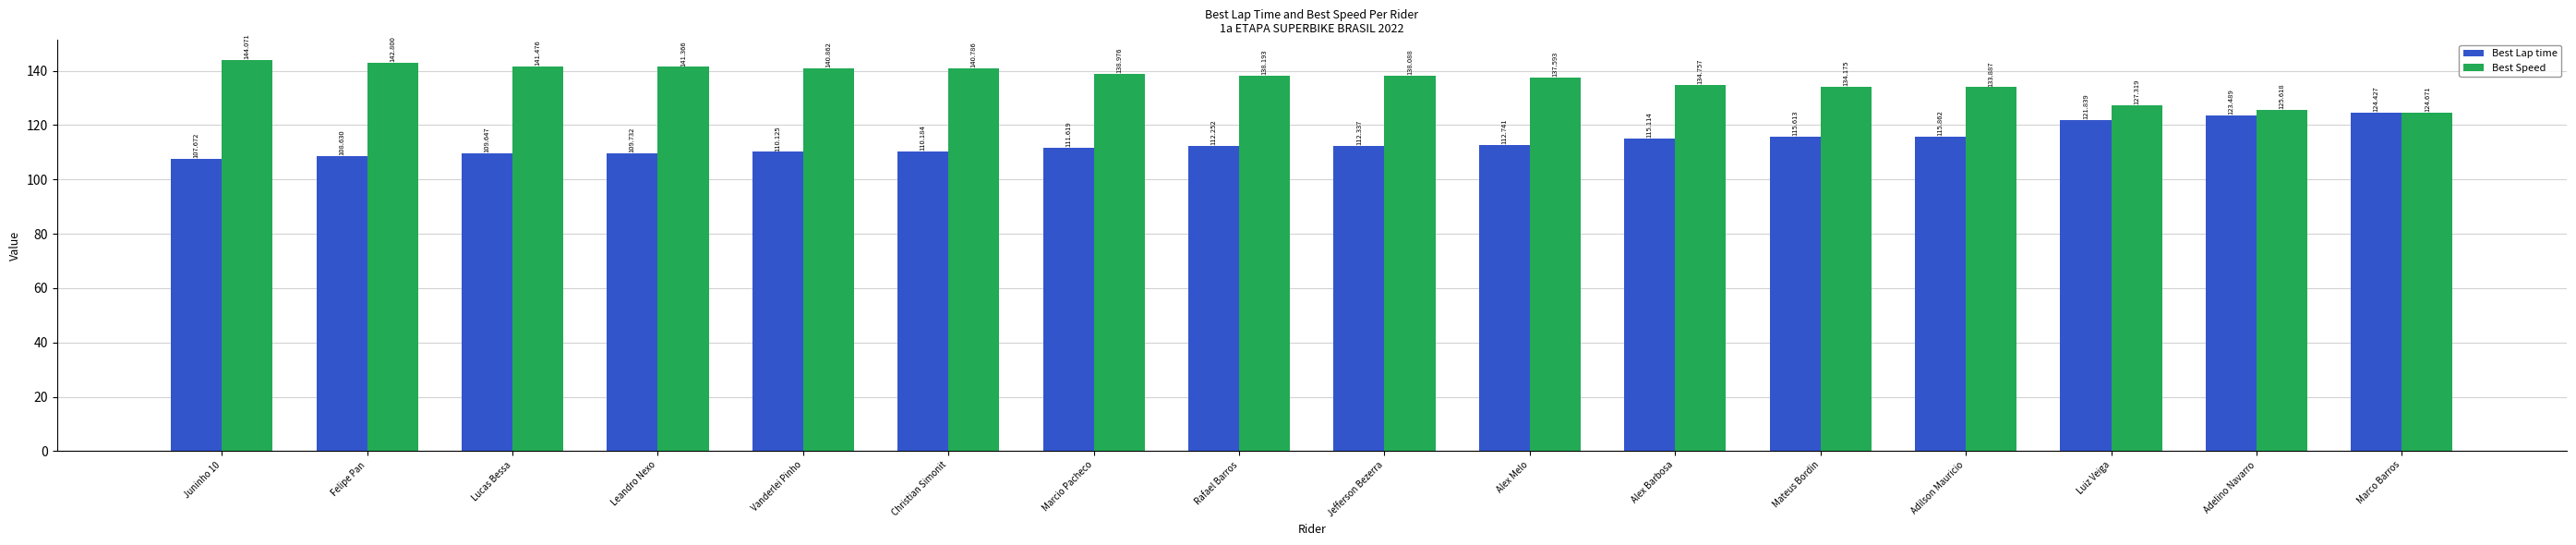

Rank the series by their maximum value, from highest to lowest.

Best Speed, Best Lap time